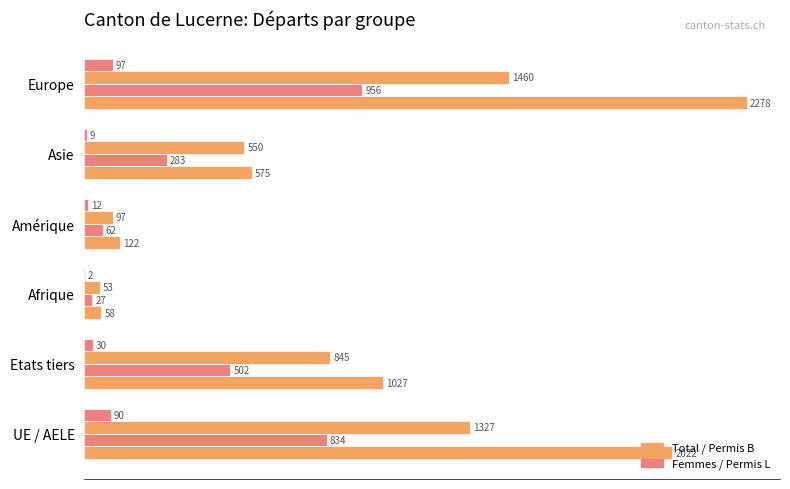

Count the number of categories in the chart.

6